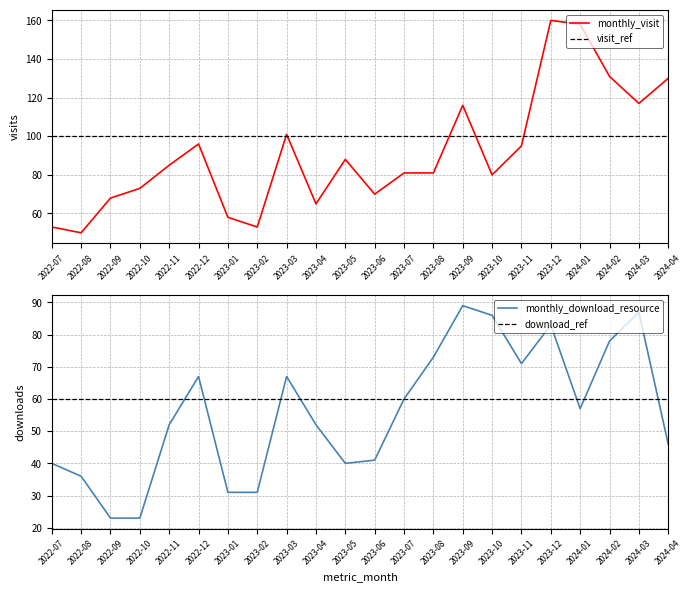

What is the sum of all monthly_download_resource values?

1233